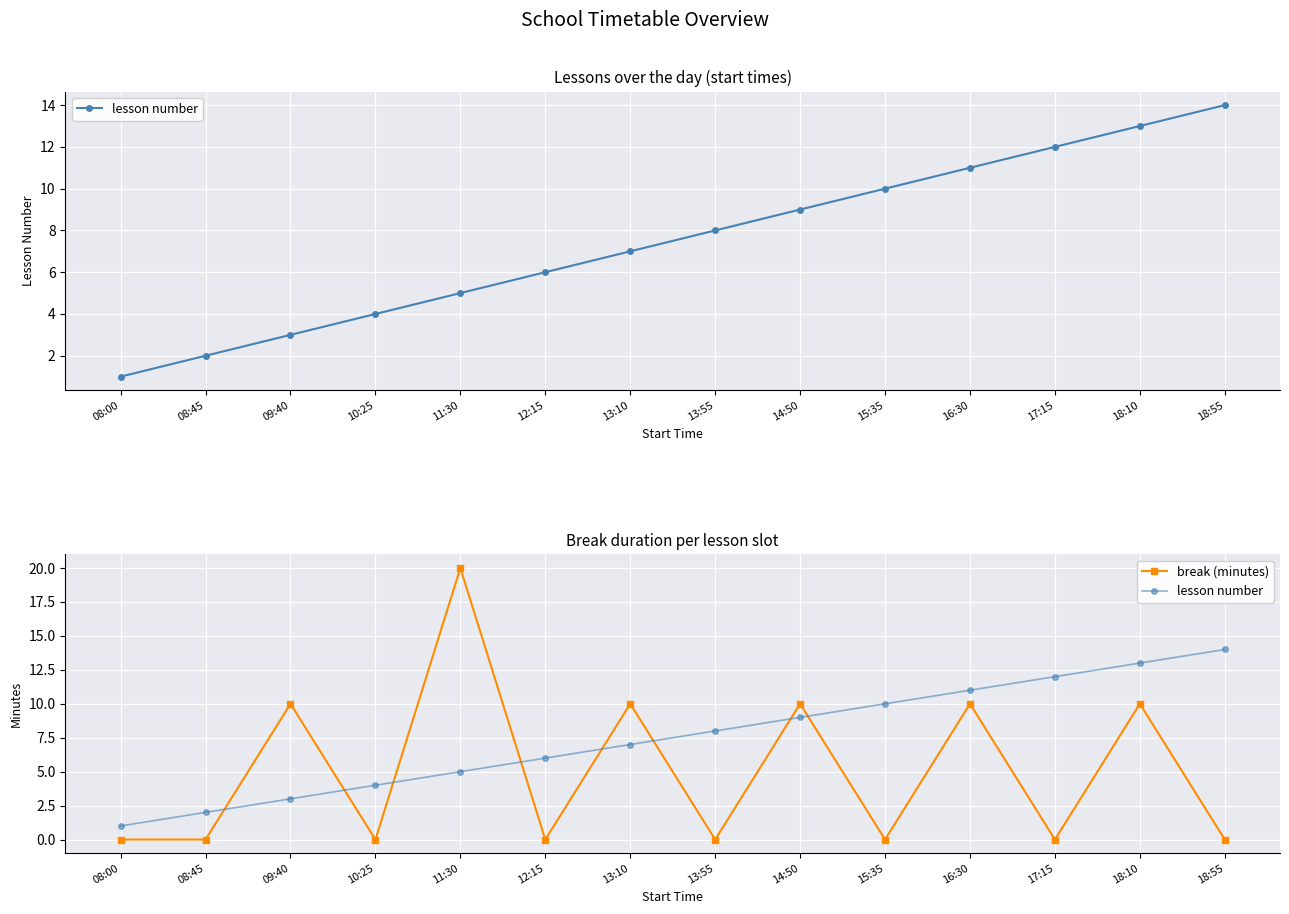

What position from the right is 09:40?

12